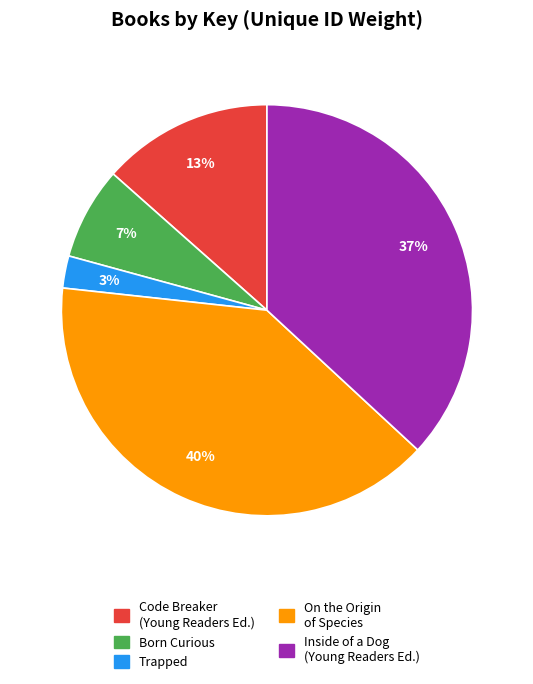

To the nearest percent, what is the average slice percentage?

20%